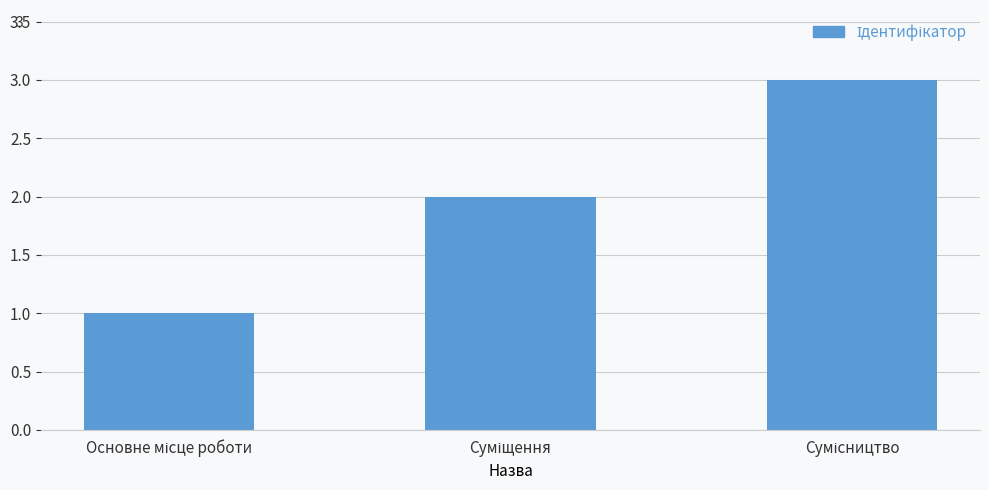

What is the sum of all values?

6